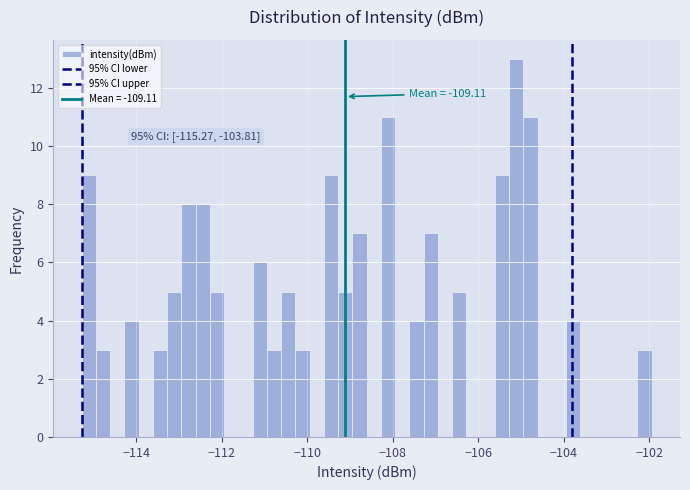

Read against the x-axis, roughly where is the centre of the tallest bar?

-105.2